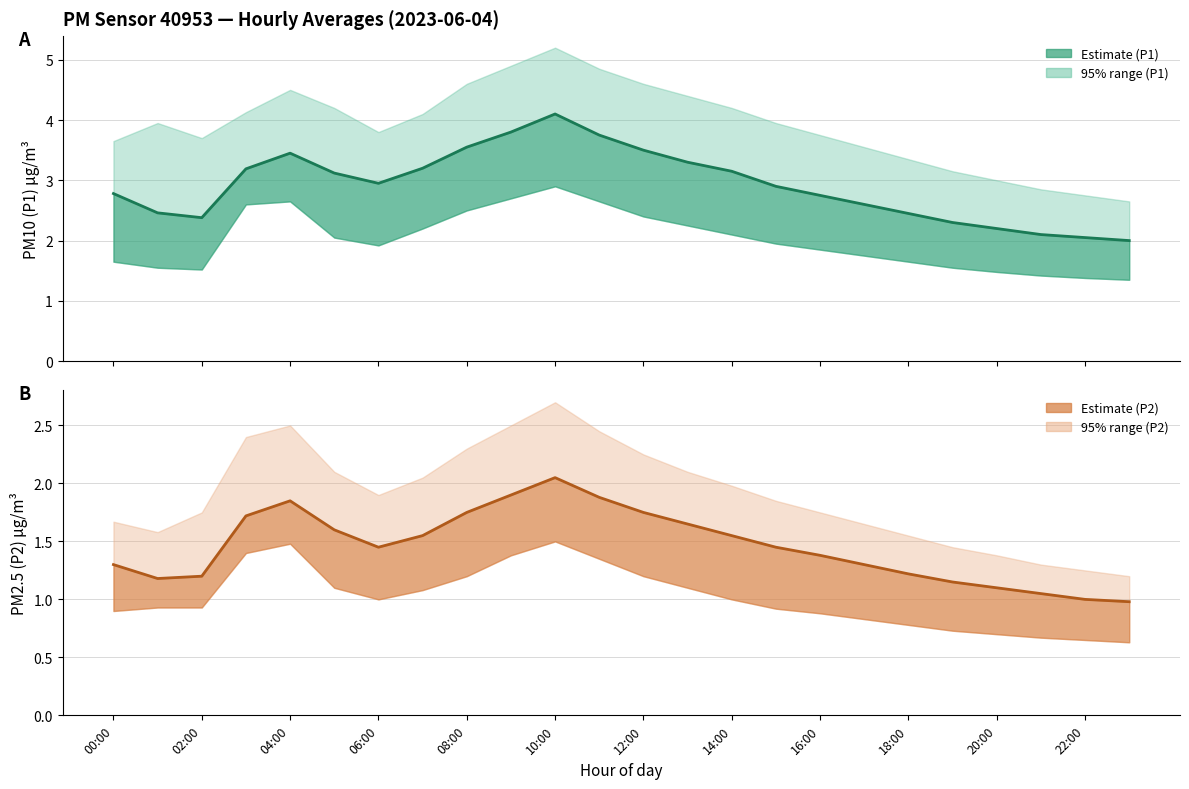

In P2 (PM2.5), how many points are higher than both neighbors (excluding endpoints)?

2